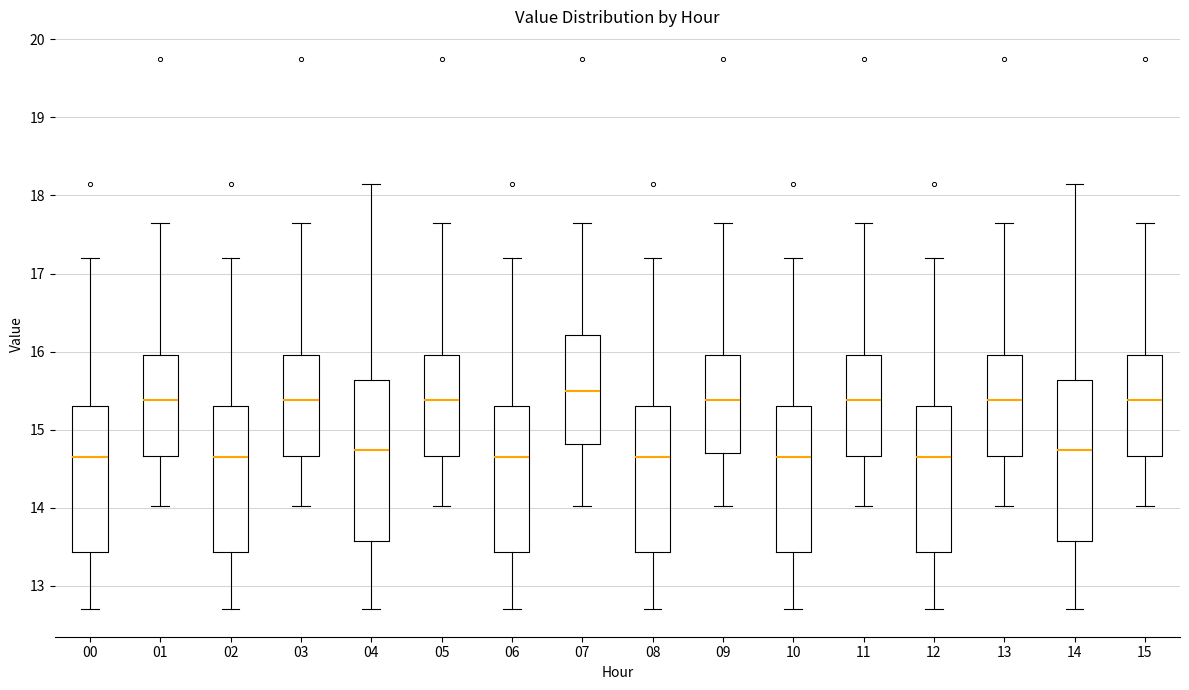

Where does the upper whisker of the box at x = 03 end on the y-axis? The values are not printed on the chart, so give them approximately, as read against the axis.

17.7